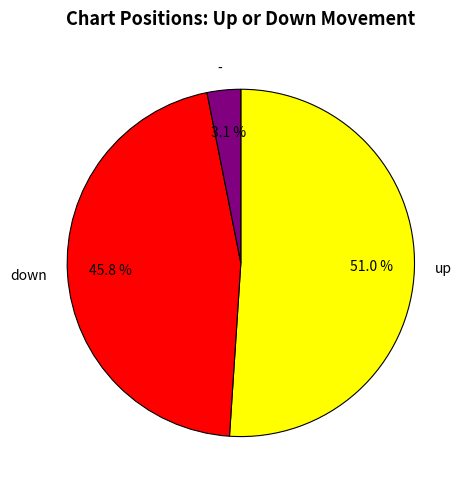

What is the smallest slice in the pie chart?

-